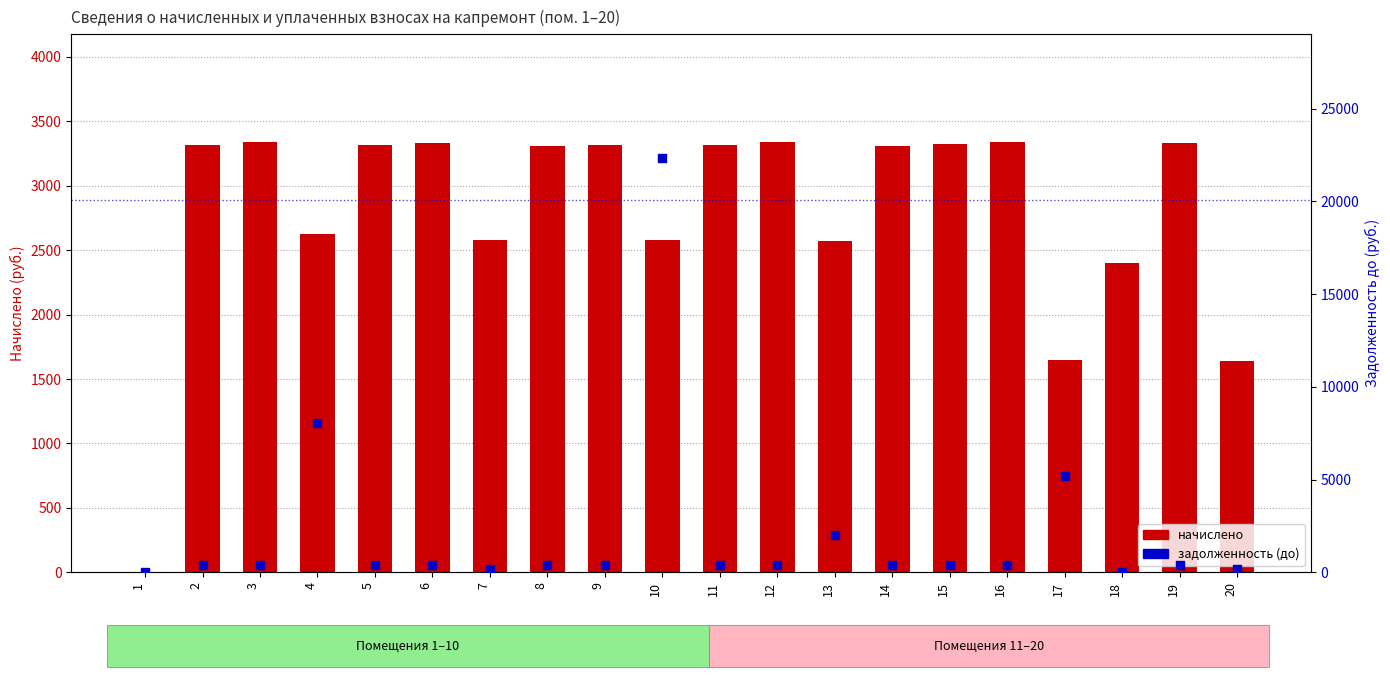

Which series has the largest total across all categories?

начислено